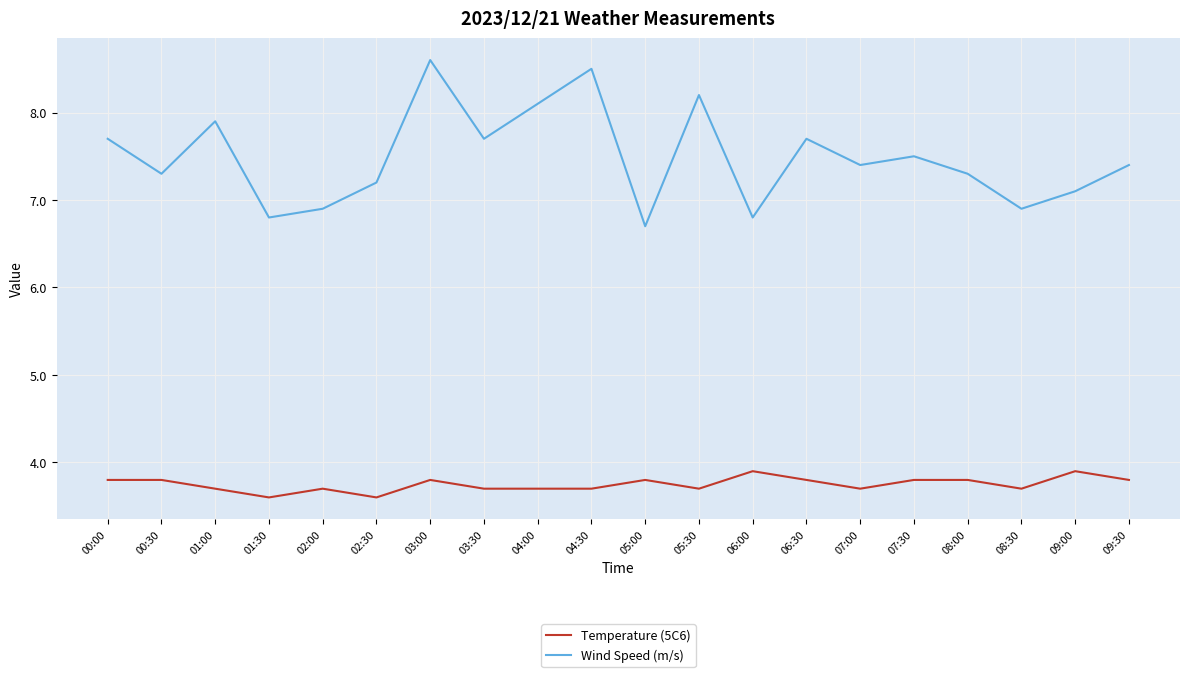

What position from the left is 07:30?

16